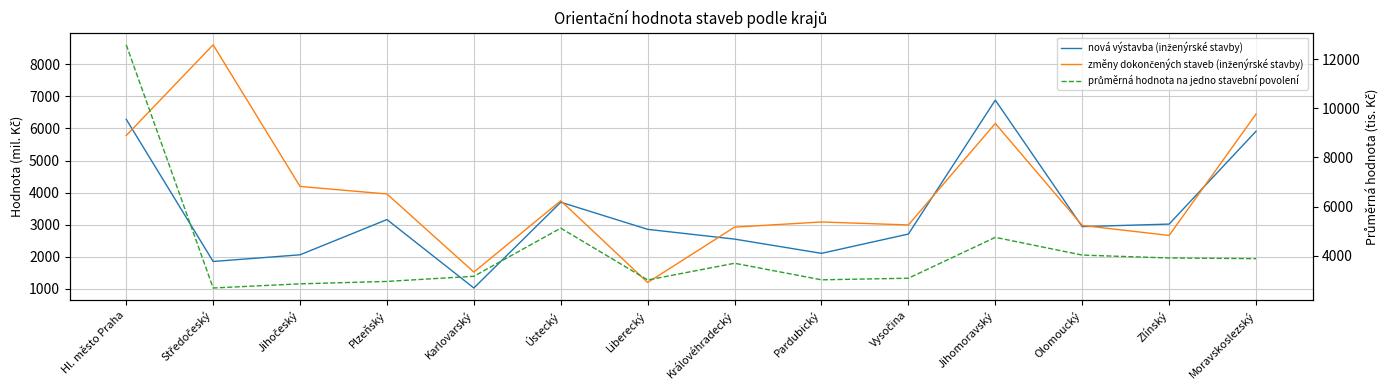

List the series in order of their peak value, lowest first.

nová výstavba (inženýrské stavby), změny dokončených staveb (inženýrské stavby), průměrná hodnota na jedno stavební povolení